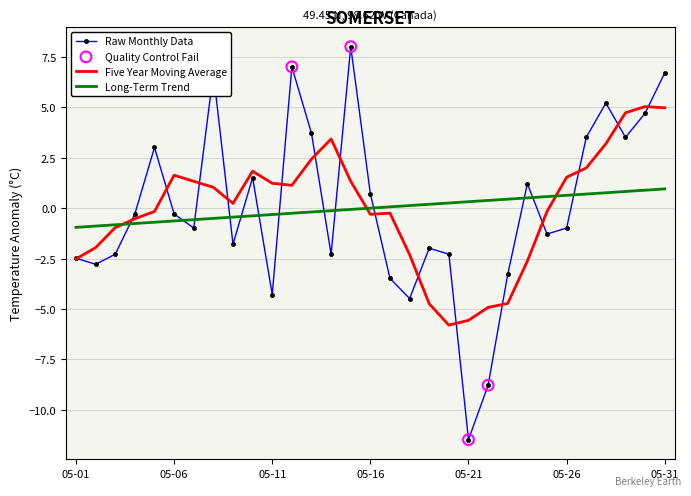

Which series has the widest spread of values?

Raw Monthly Data